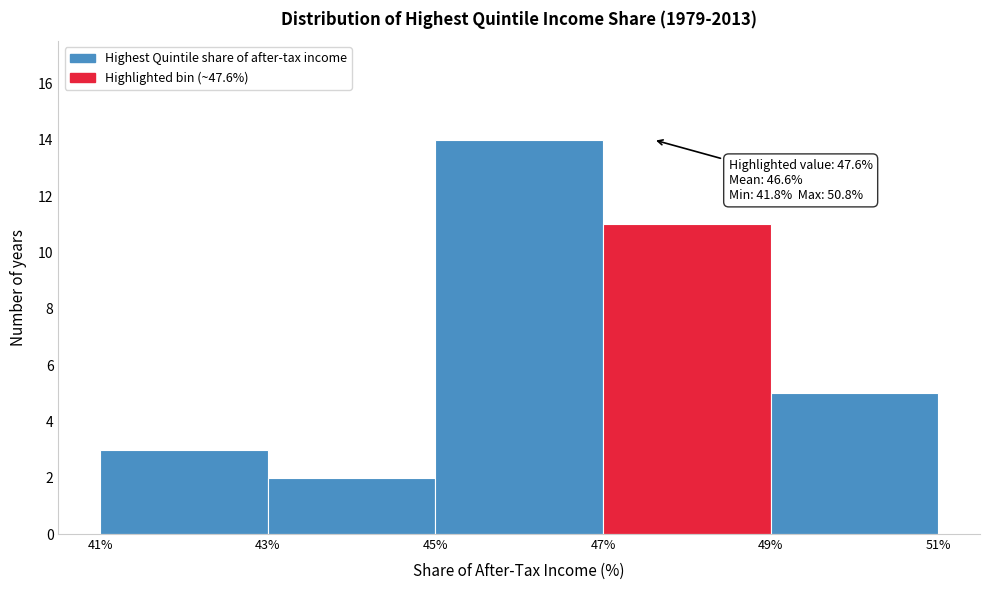

Over which range of the x-axis is the bar tallest?

45% to 47%